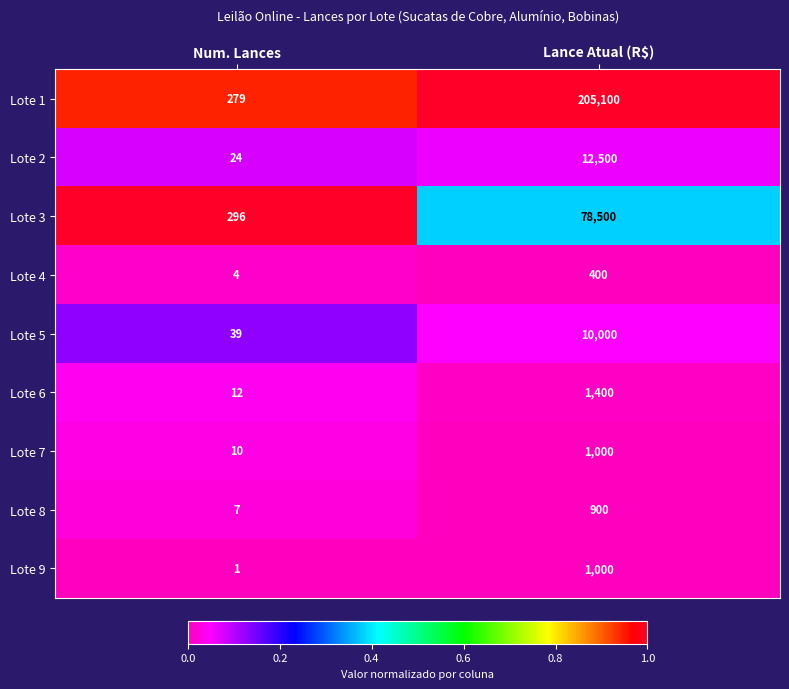

Reading right to left, extract all data points from this chart.

Lote 1: 205100	279
Lote 2: 12500	24
Lote 3: 78500	296
Lote 4: 400	4
Lote 5: 10000	39
Lote 6: 1400	12
Lote 7: 1000	10
Lote 8: 900	7
Lote 9: 1000	1